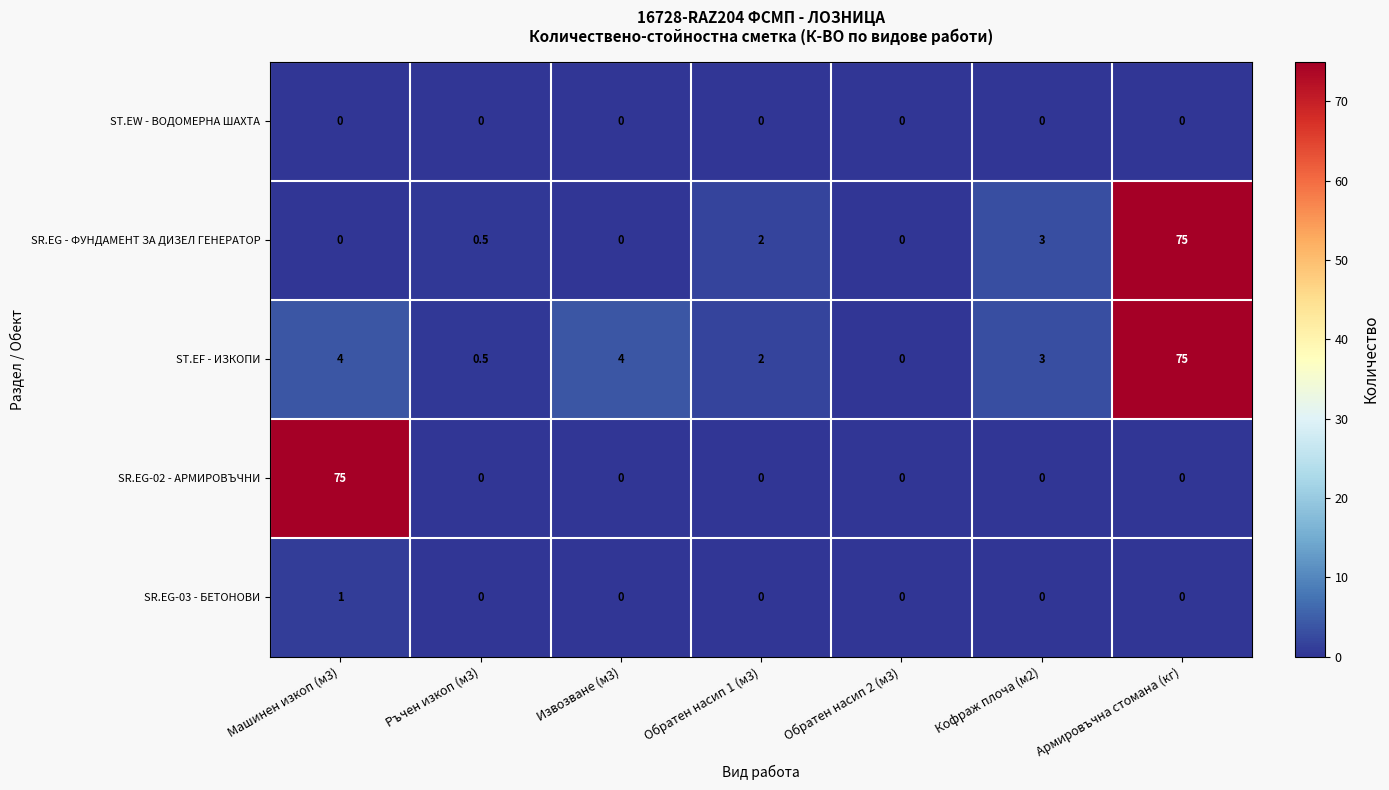

Which series changed the most between Извозване (м3) and Кофраж плоча (м2)?

SR.EG - ФУНДАМЕНТ ЗА ДИЗЕЛ ГЕНЕРАТОР